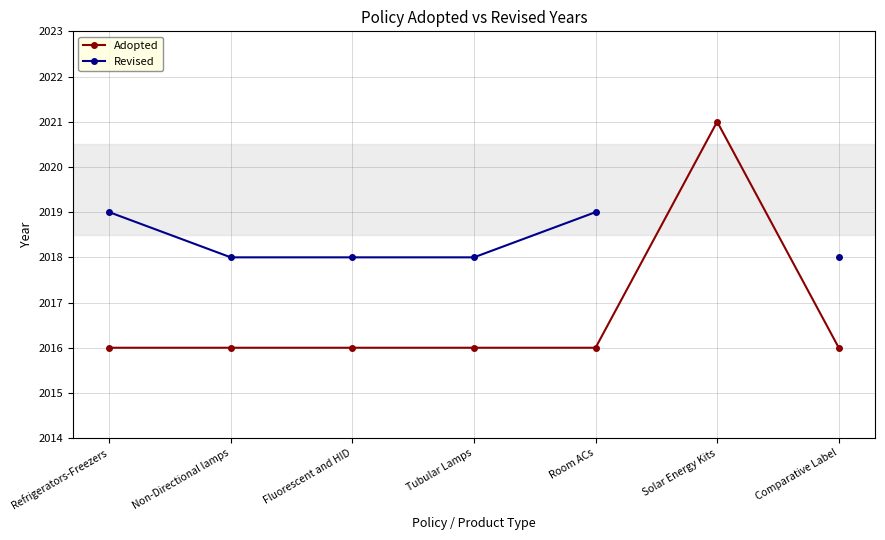

The Adopted series shows 1317.6 at Refrigerators-Freezers. True or false?

False